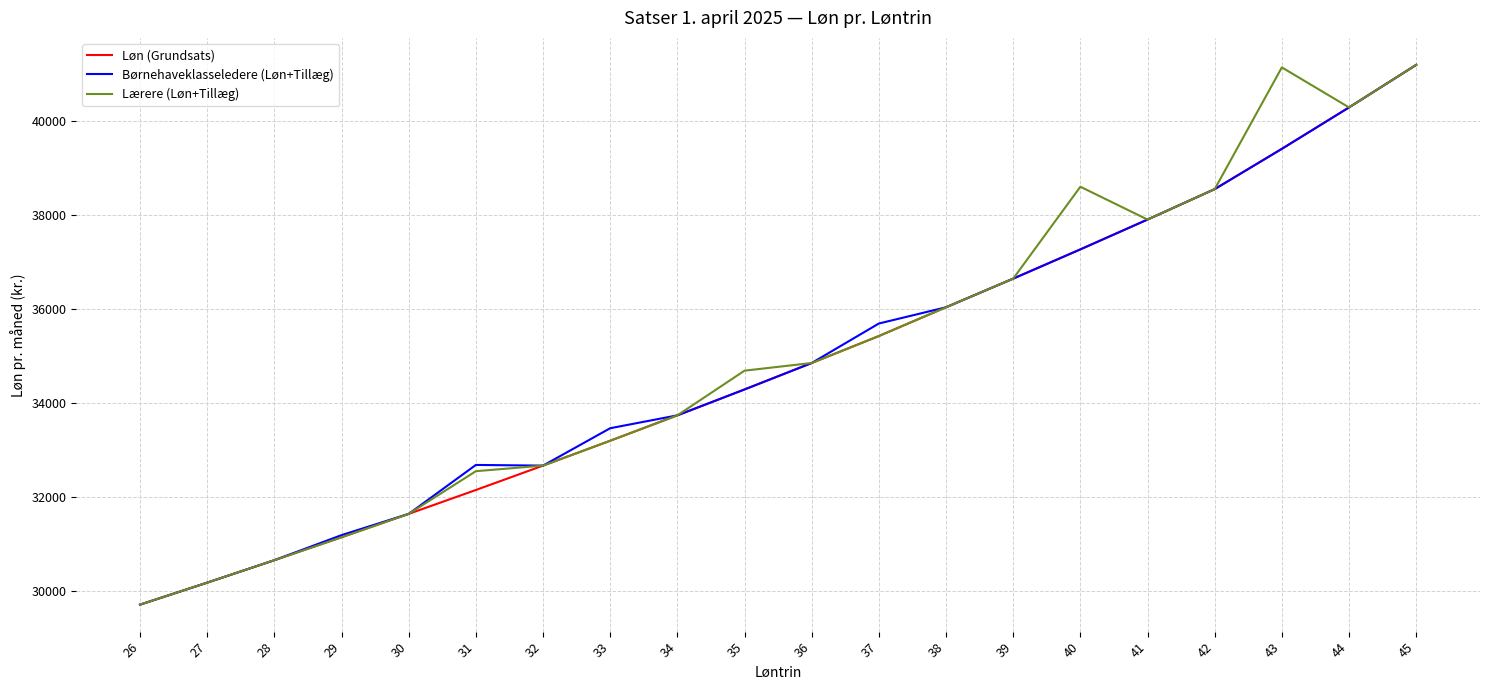

List the labels in order of Løn (Grundsats) value, largest first.

45, 44, 43, 42, 41, 40, 39, 38, 37, 36, 35, 34, 33, 32, 31, 30, 29, 28, 27, 26